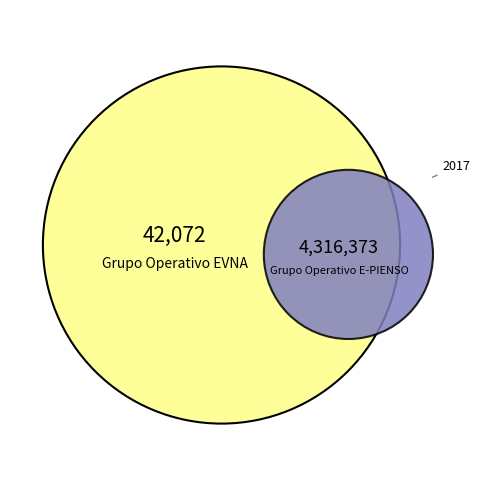

Between Grupo Operativo EVNA and Grupo Operativo E-PIENSO, which is larger?

Grupo Operativo E-PIENSO